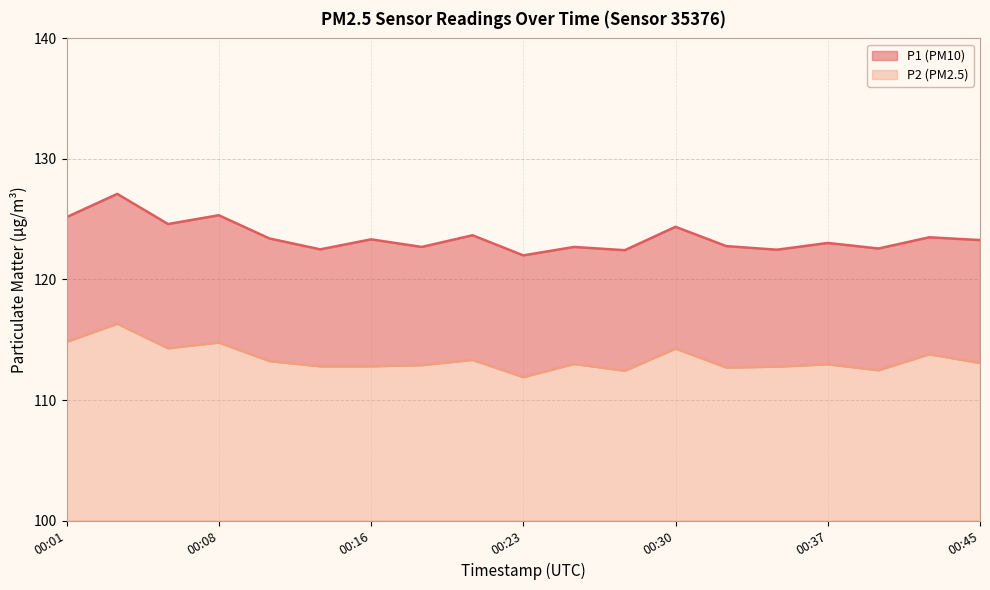

Is it true that P2 equals 112.8 at 00:16?

True